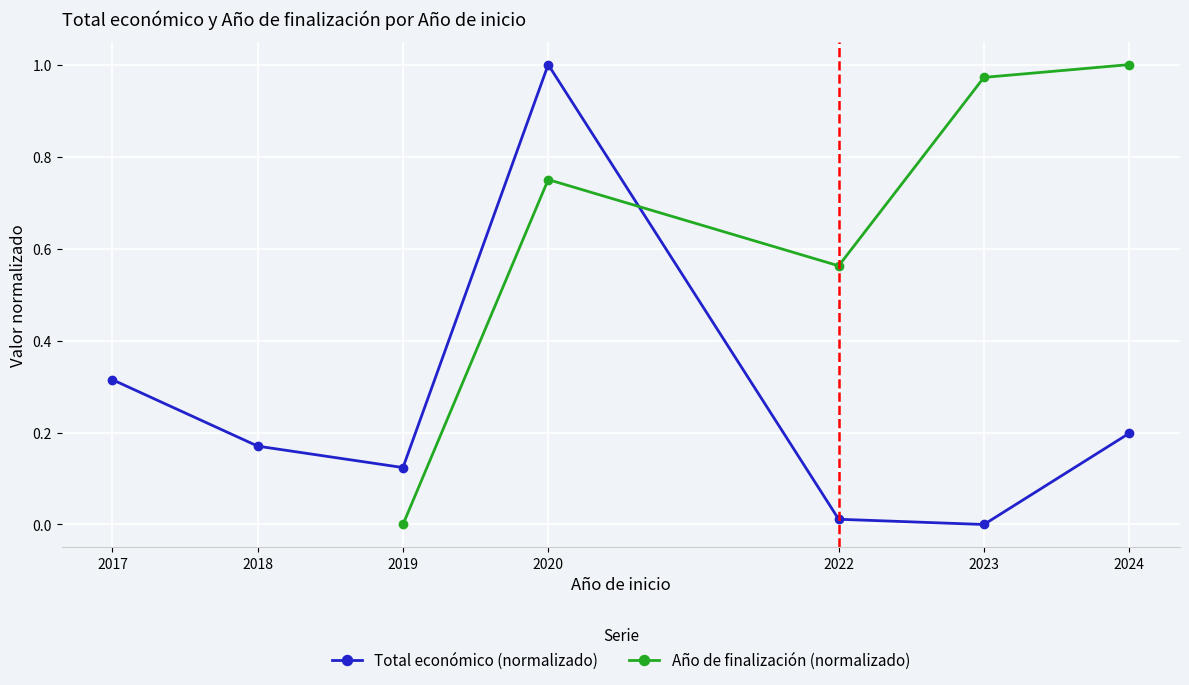

What is the sum of the Total económico (normalizado) values at 2019 and 2024?

0.3